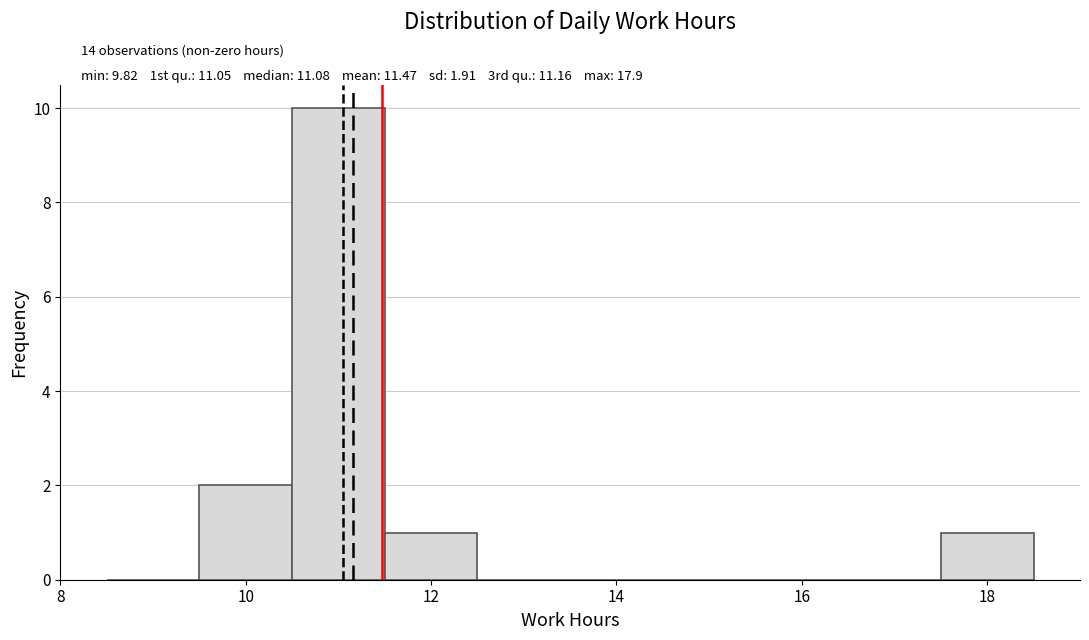

Which range on the x-axis has the tallest bar?

10.5 to 11.5